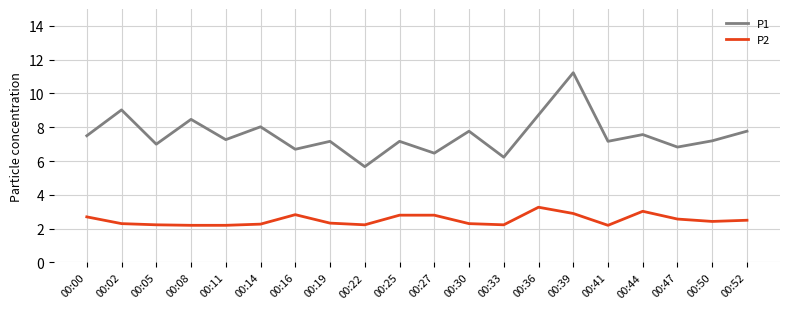

Which series has the widest spread of values?

P1